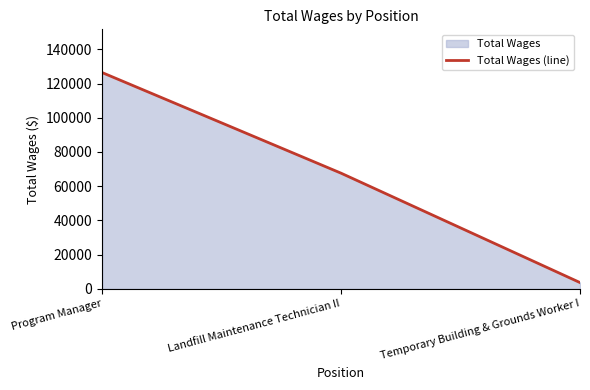

The chart shows a value of 114124 at Landfill Maintenance Technician II. True or false?

False